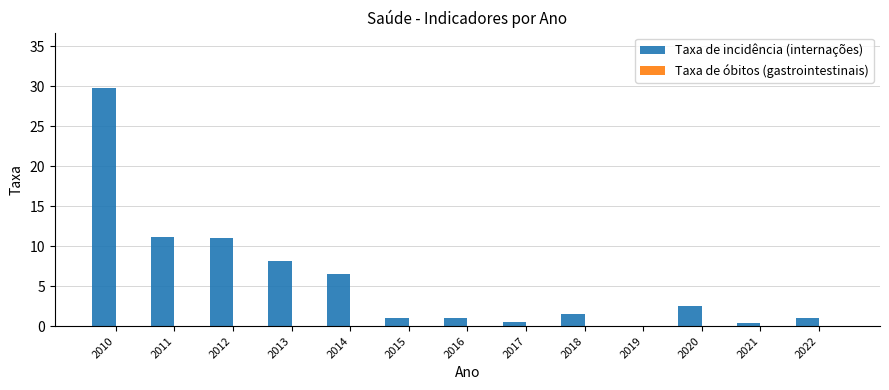

The chart shows a value of 1.1 at 2015. True or false?

True